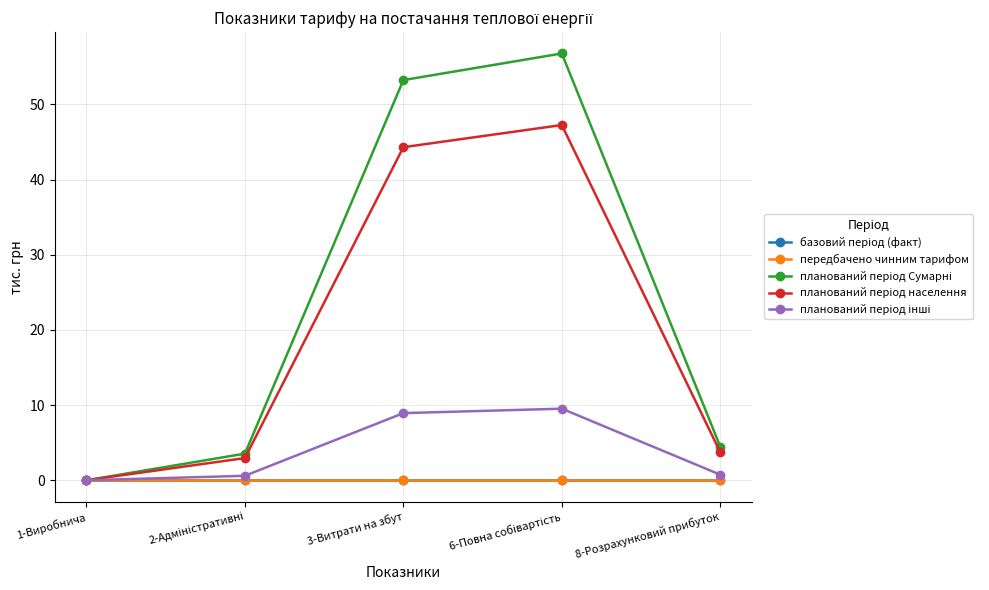

Reading left to right, list all the values displayed in this chart.

базовий період (факт): 0.0	0.0	0.0	0.0	0.0
передбачено чинним тарифом: 0.0	0.0	0.0	0.0	0.0
планований період Сумарні: 0.0	3.5	53.2	56.8	4.5
планований період населення: 0.0	3.0	44.3	47.3	3.7
планований період інші: 0.0	0.6	8.9	9.5	0.7